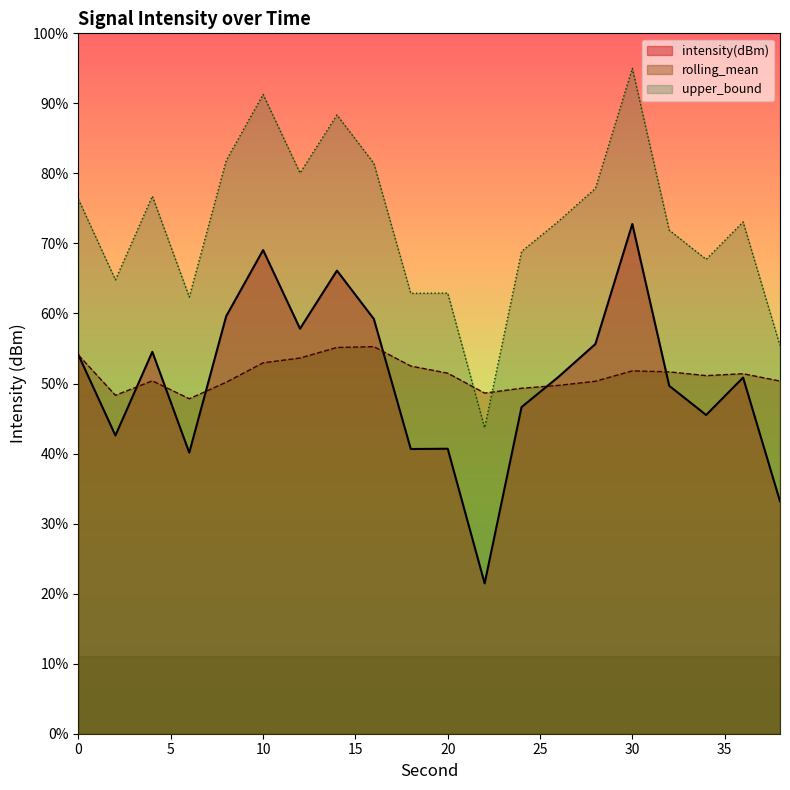

At how many categories does at least one series exceed -131?

20